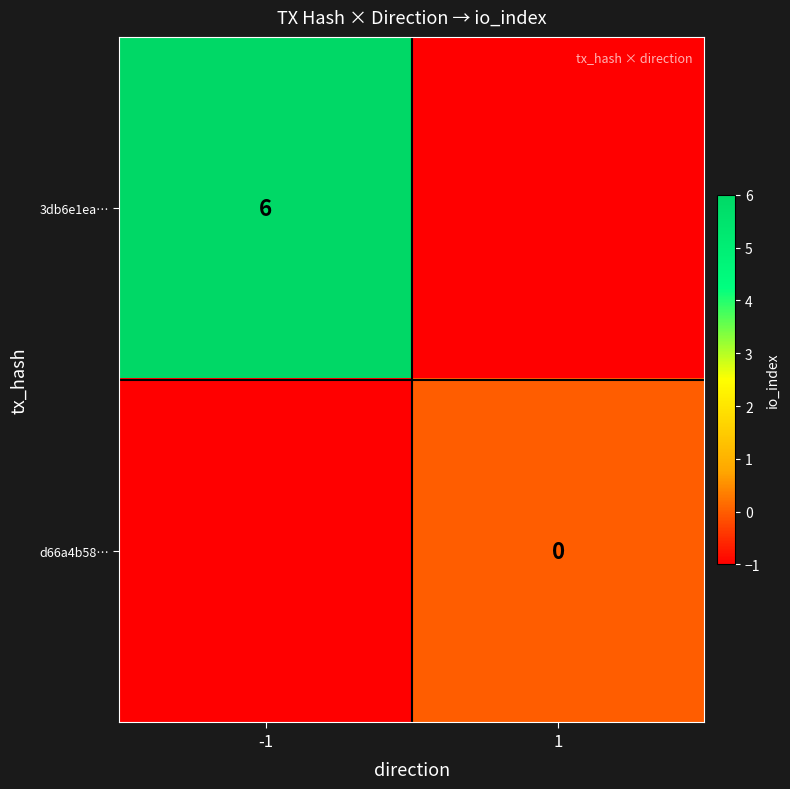

True or false: 3db6e1ea… has a value of 6 at -1.

True